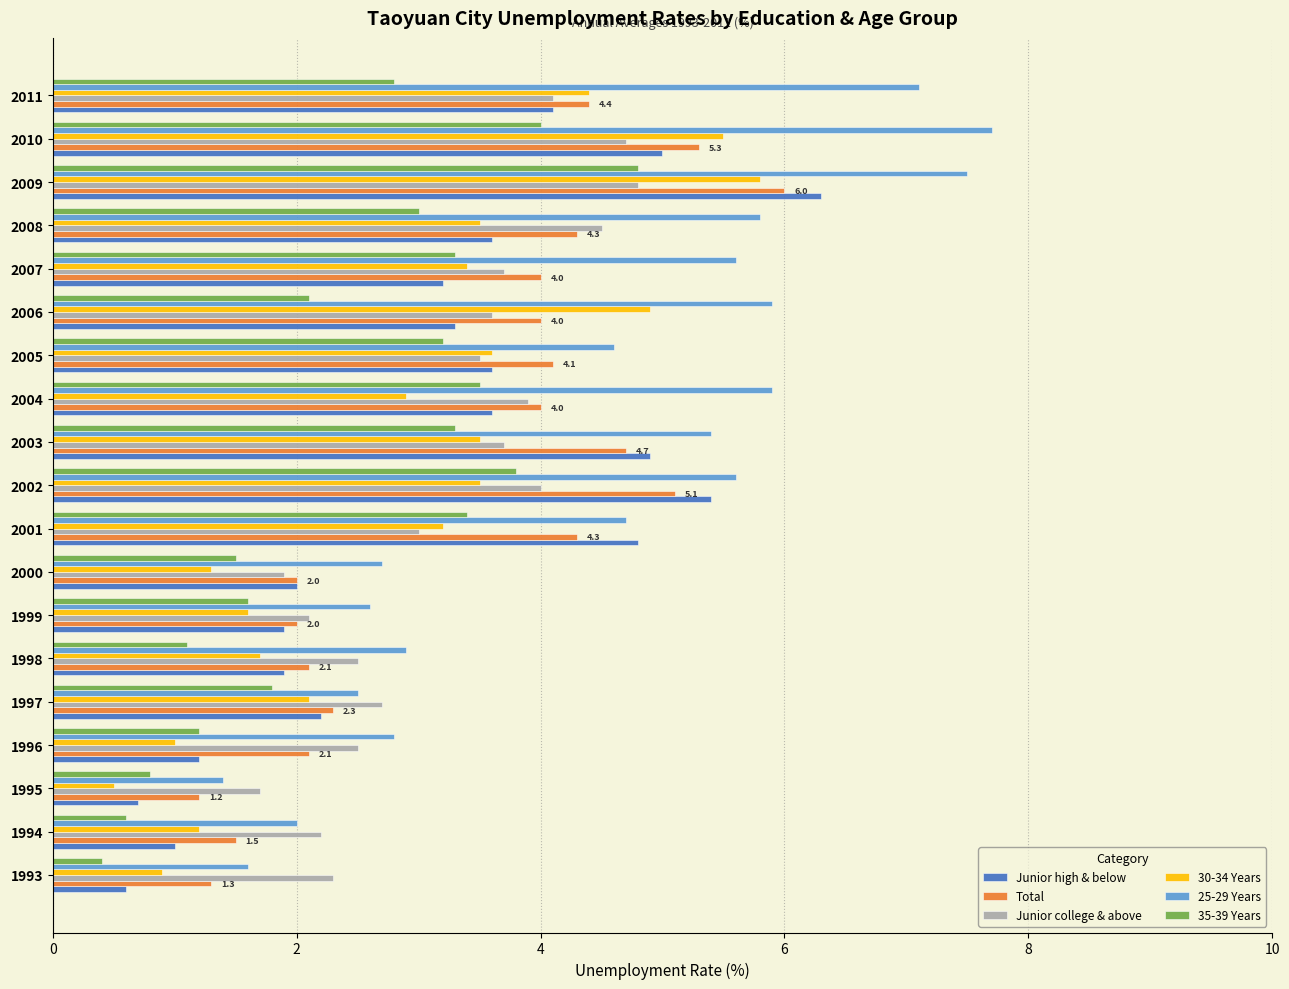

What is the highest value of the Junior college & above series?

4.8